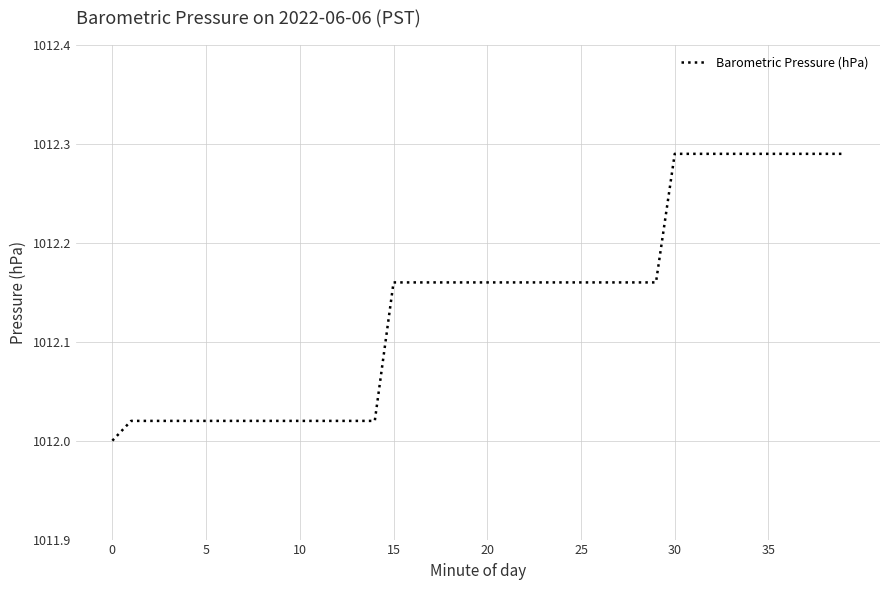

How many lines are shown in the chart?

1